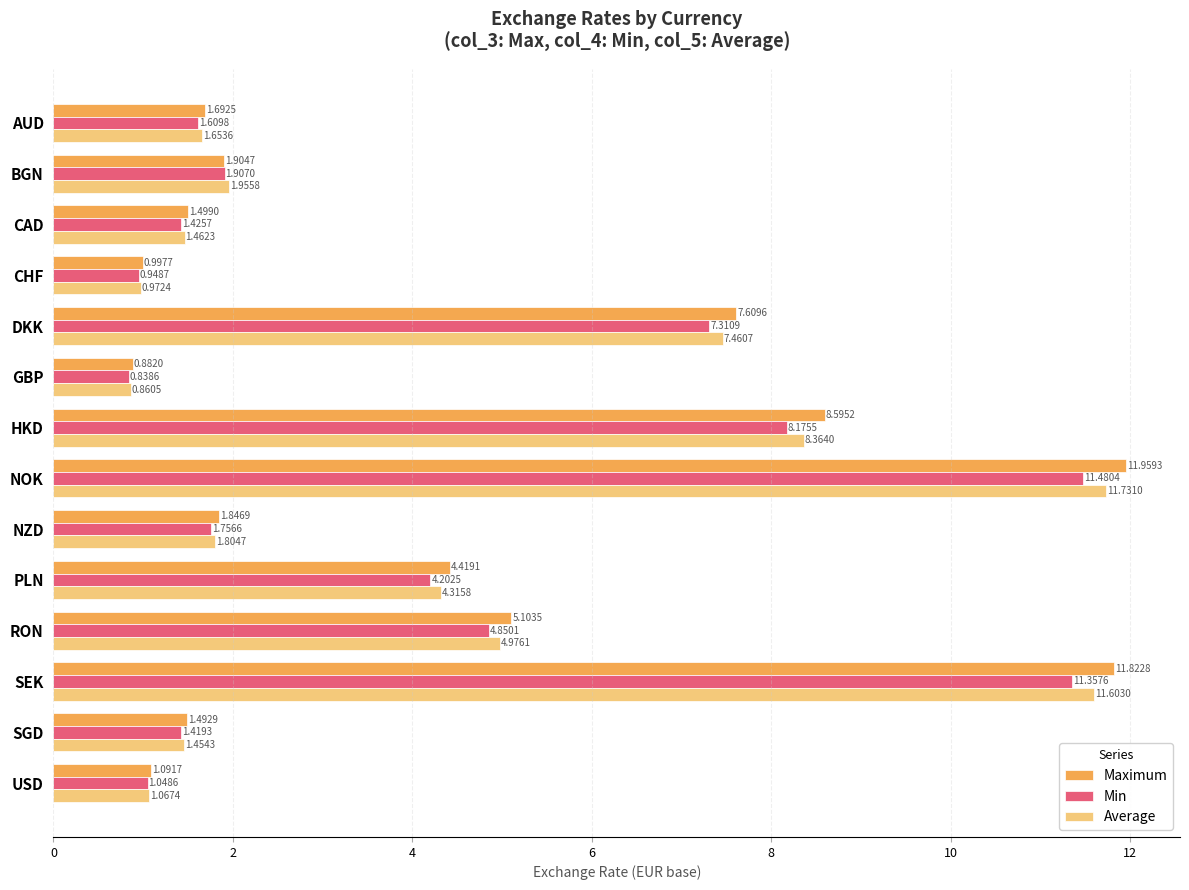

At which label is Min closest to 6?

RON